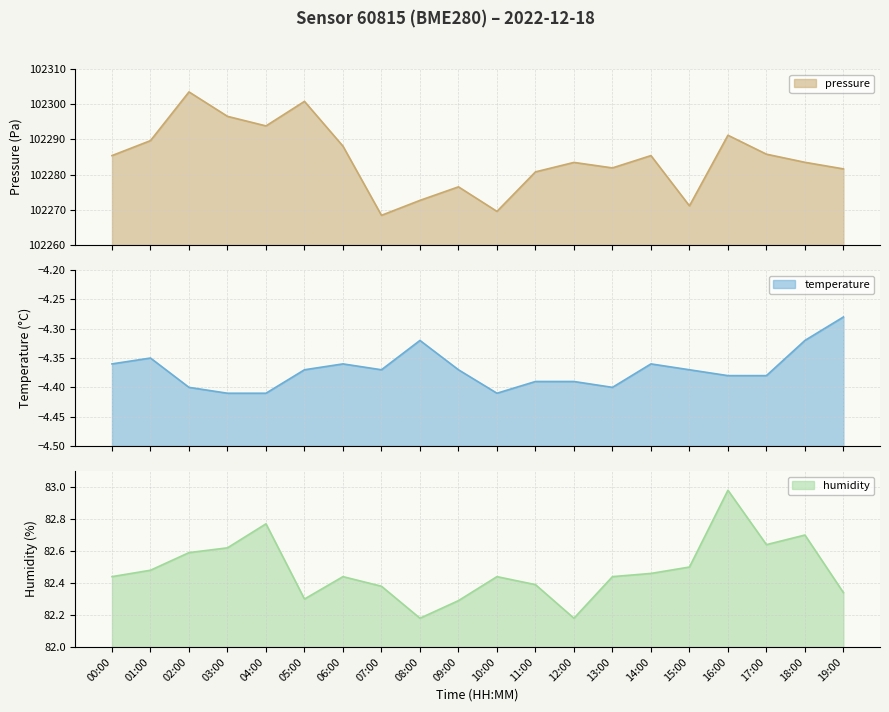

What is the label of the 8th point from the left?

07:00